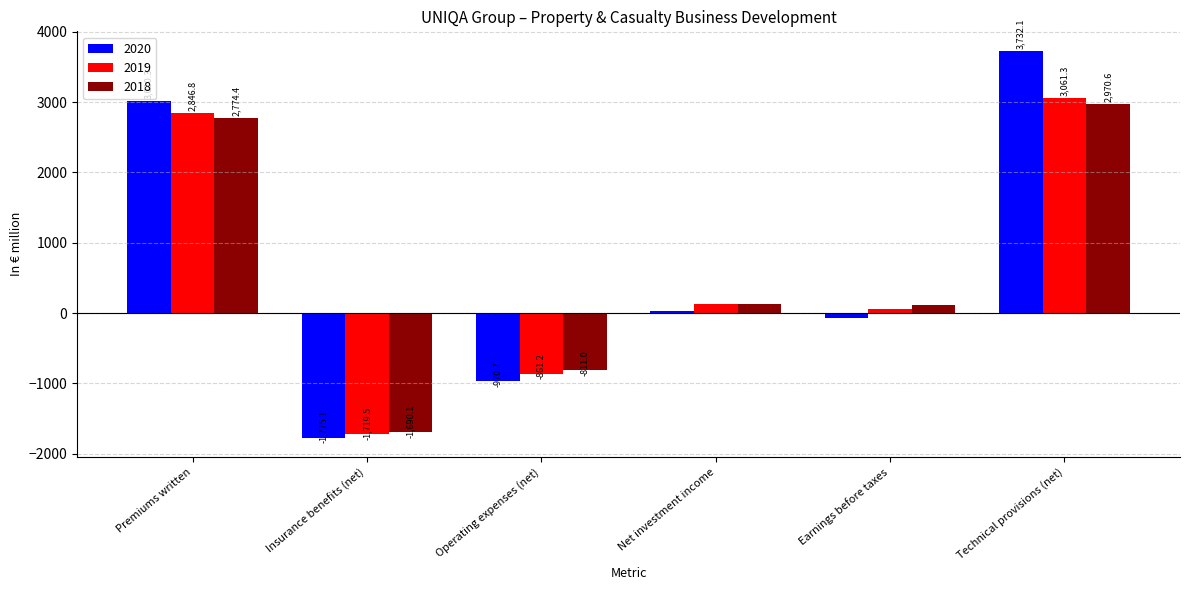

What is the lowest value of the 2020 series?

-1775.1